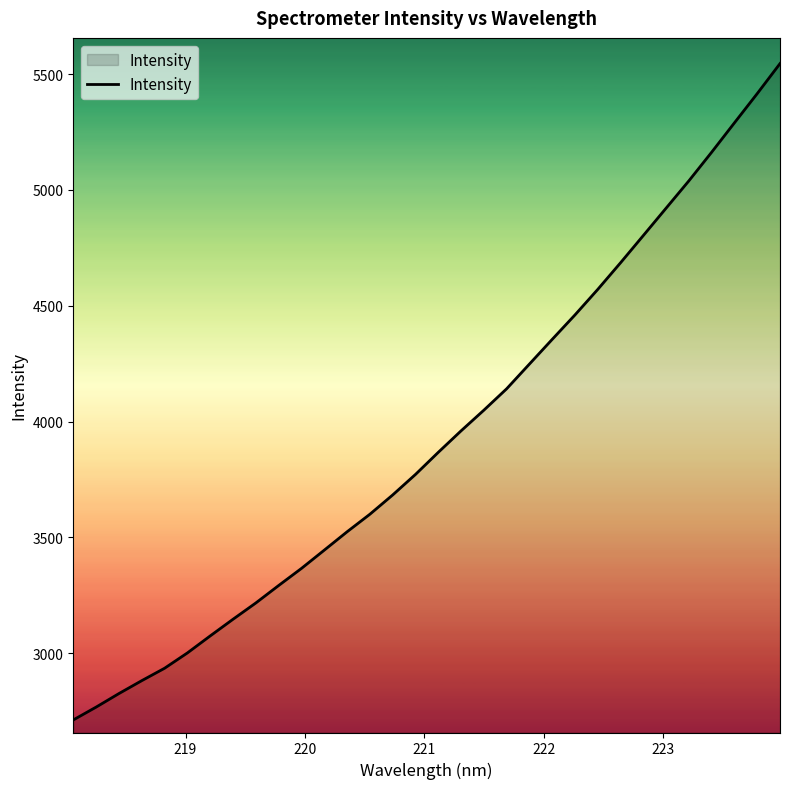

Does the chart display data point markers on the line(s)?

No